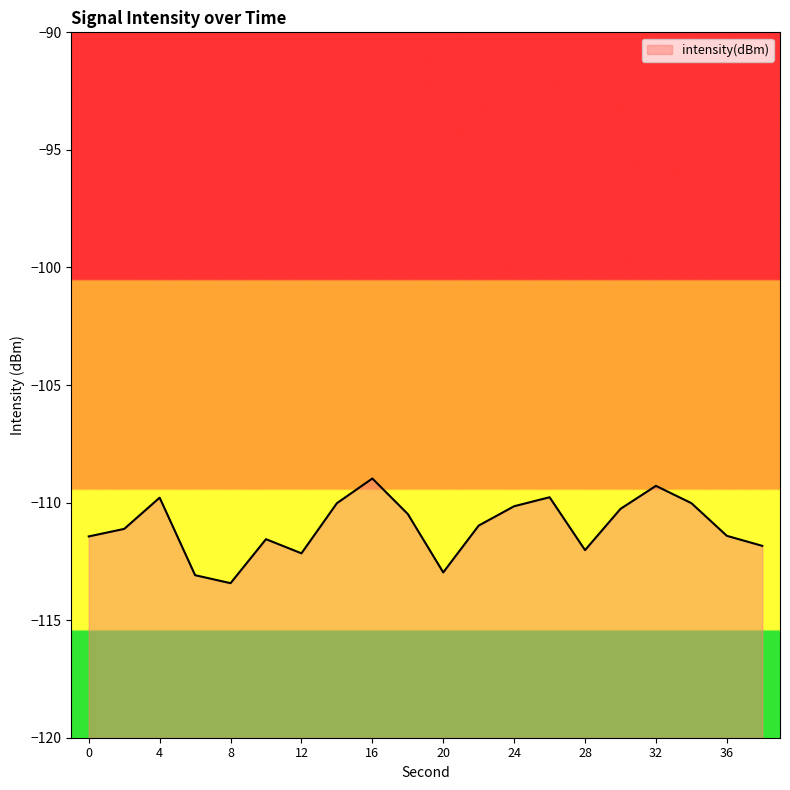

How many interior local valleys (lower than both neighbors) does the data have?

4